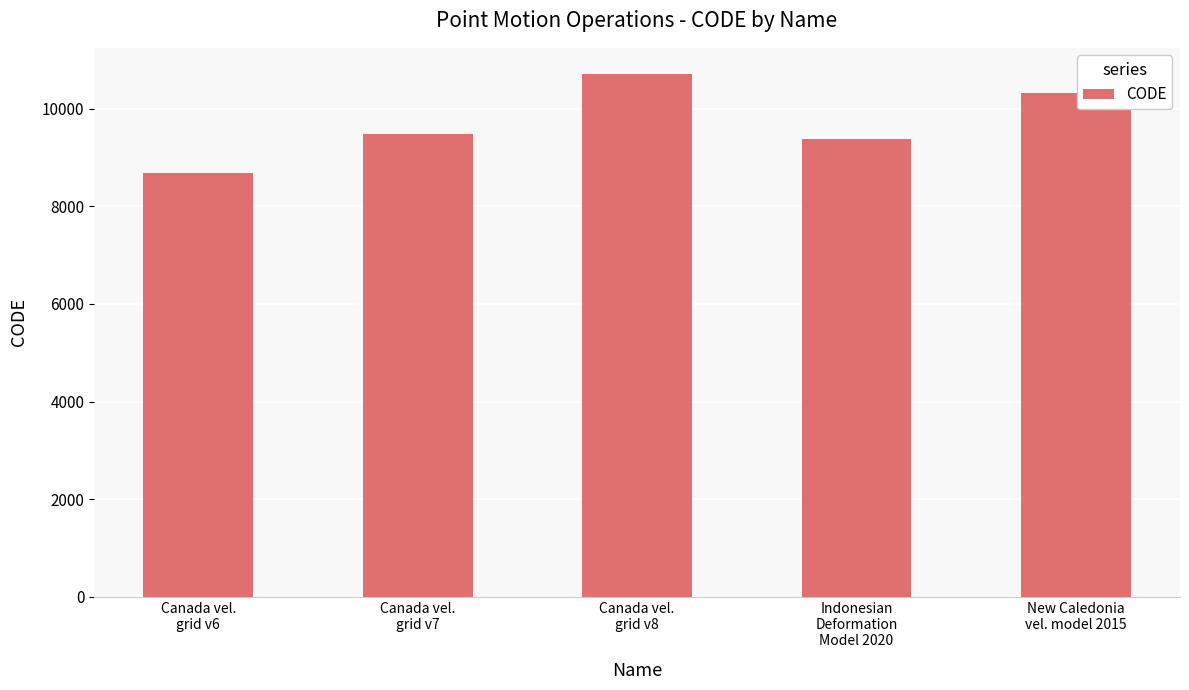

What is the value of the 1st bar from the left?

8676